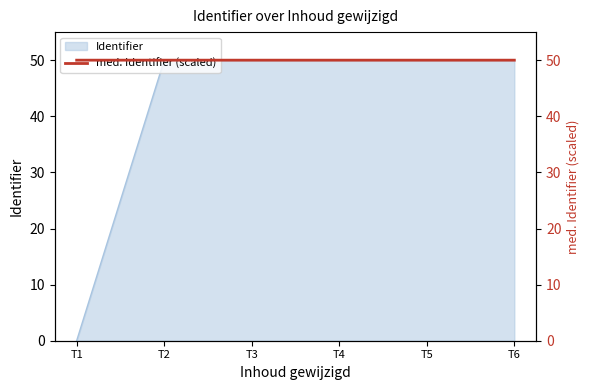

True or false: the data shows 66.9 at T6.

False